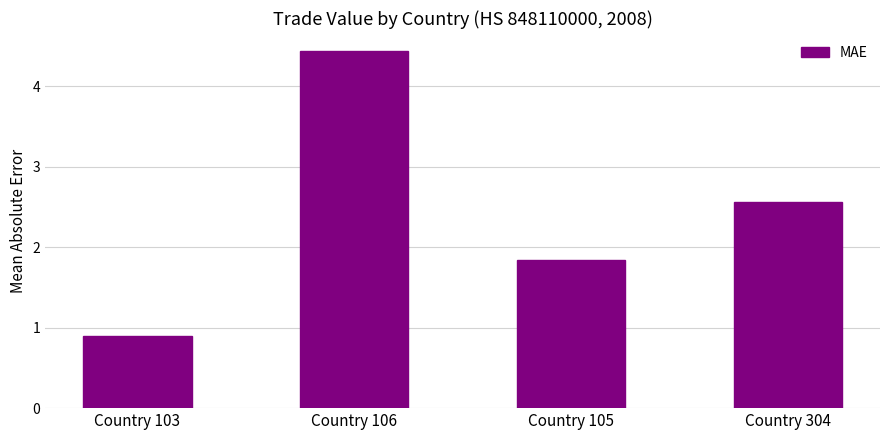

Rank the categories by value from highest to lowest.

Country 106, Country 304, Country 105, Country 103